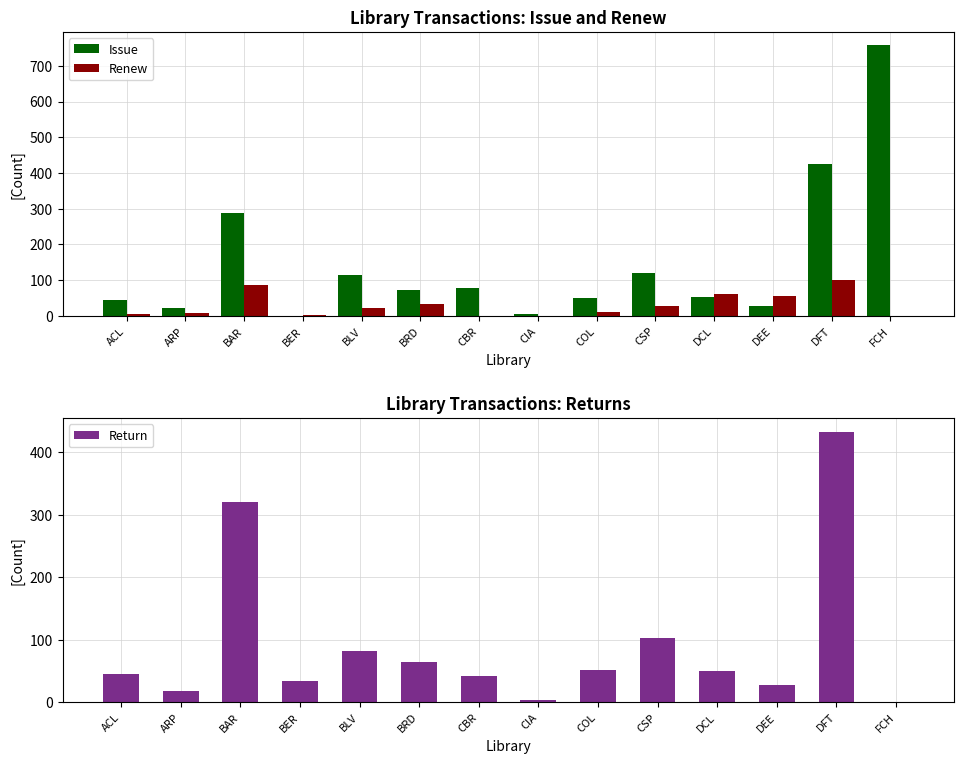

At which category does the chart reach its minimum across all series?

CIA